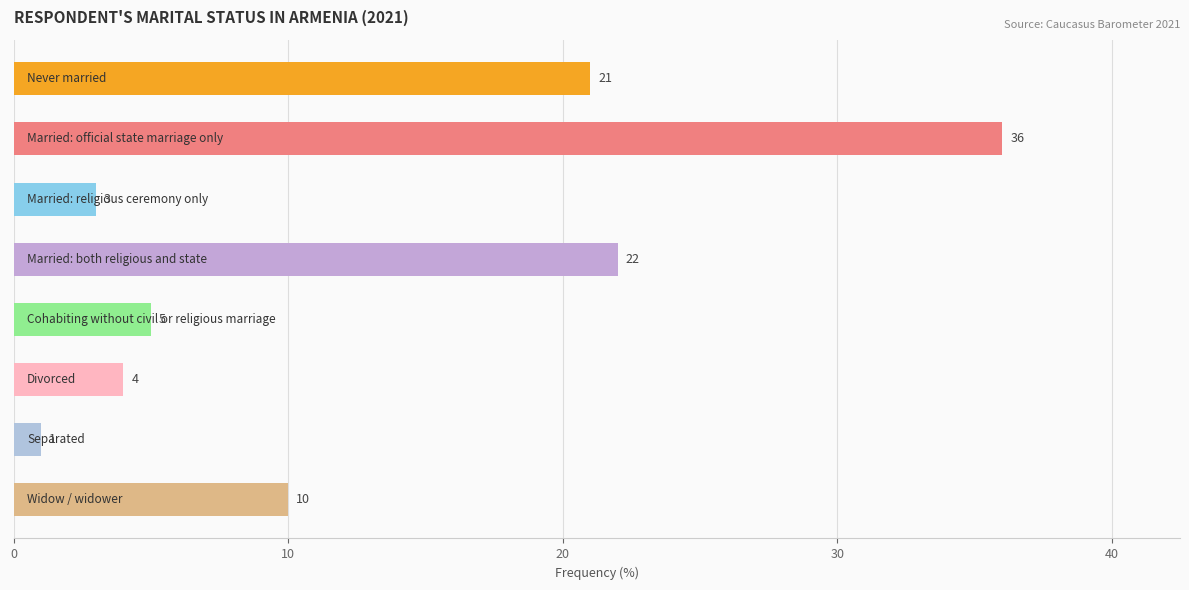

What is the smallest value displayed?

1